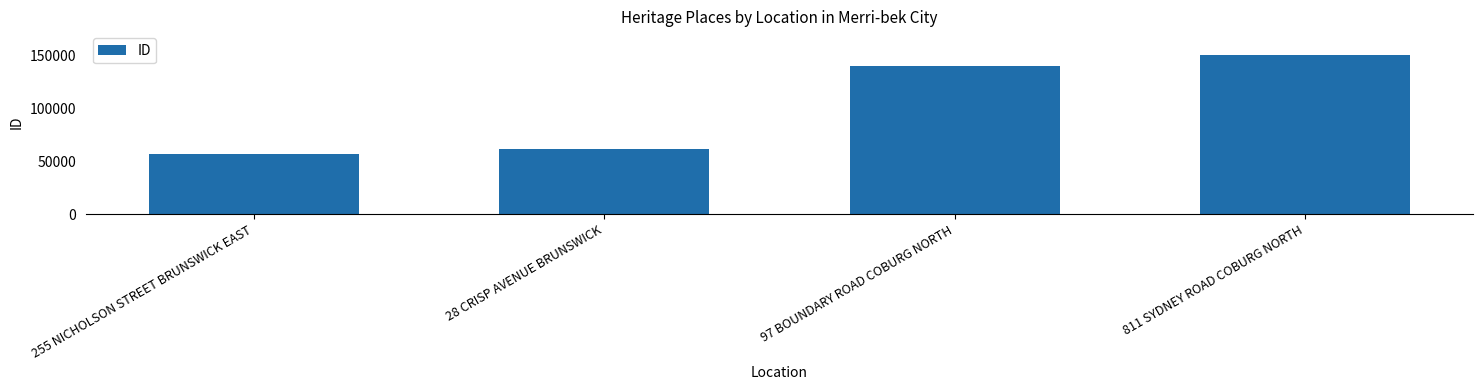

Reading left to right, what are all the values shown in this chart?

56550	61743	140005	149931